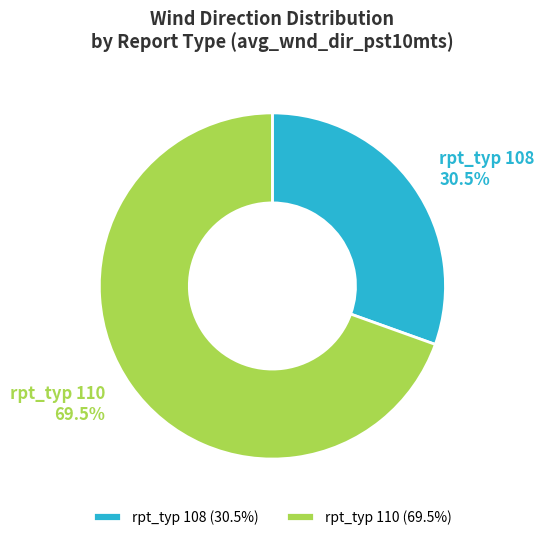

Is there any slice that represents more than half of the pie?

Yes